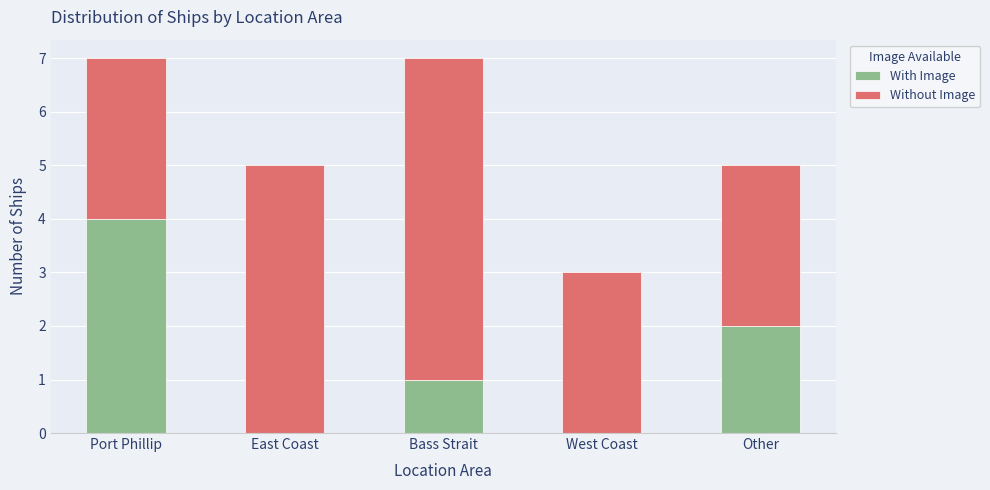

What is the total value across all series at West Coast?

3